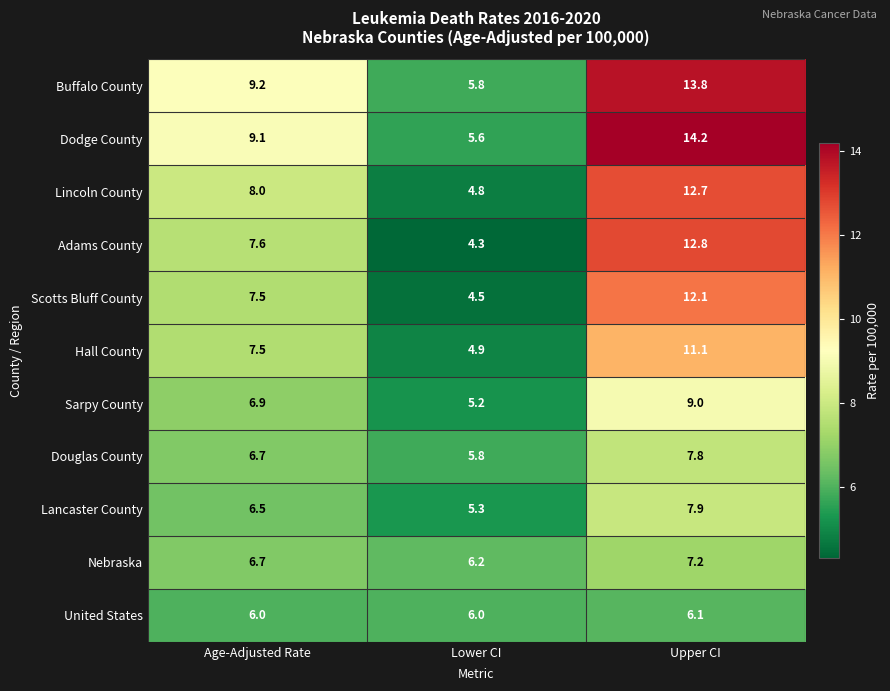

At which label is Dodge County closest to 9?

Age-Adjusted Rate